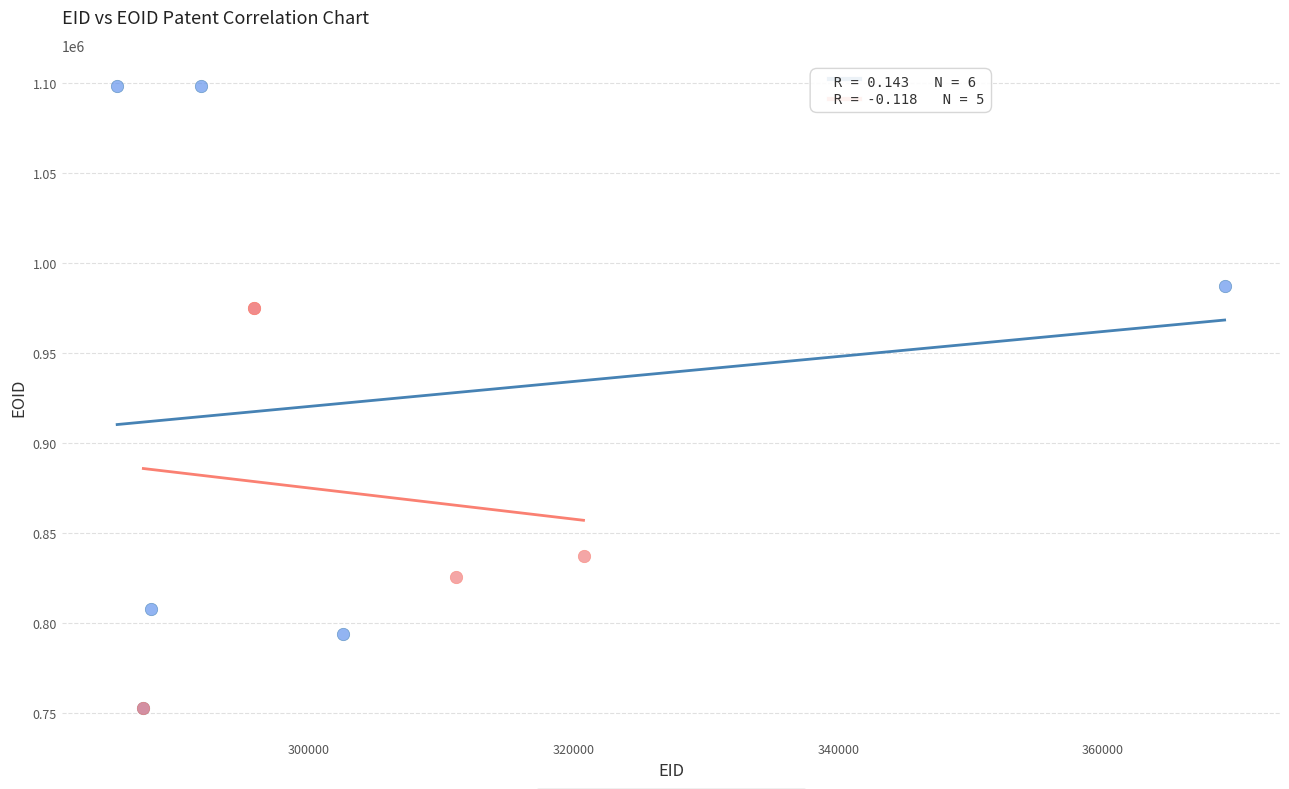

Which series has the widest spread of Y values?

EID Group A